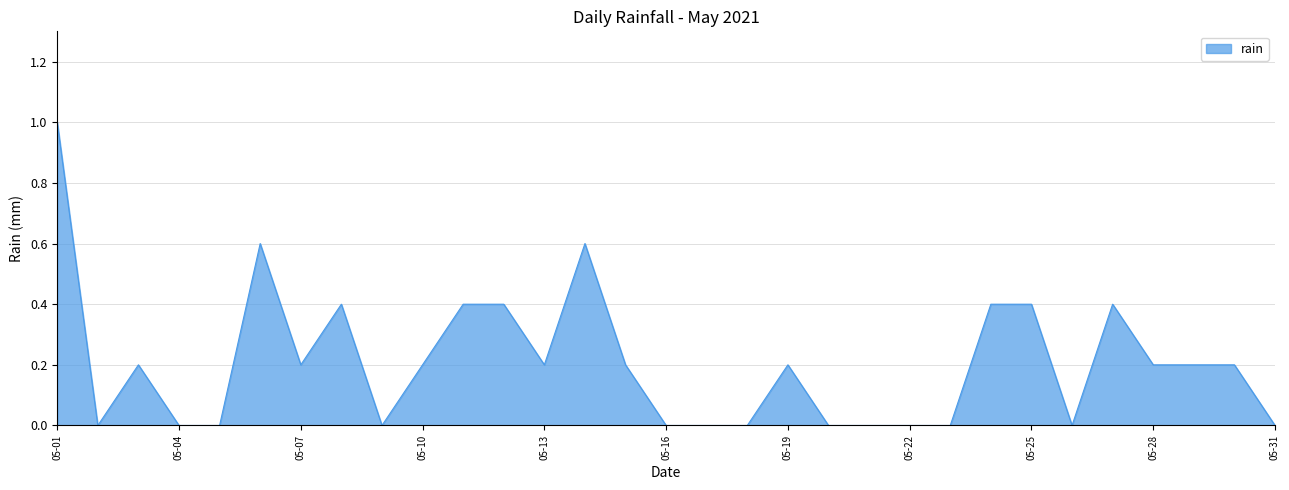

What is the difference between the maximum and minimum values?

1.0